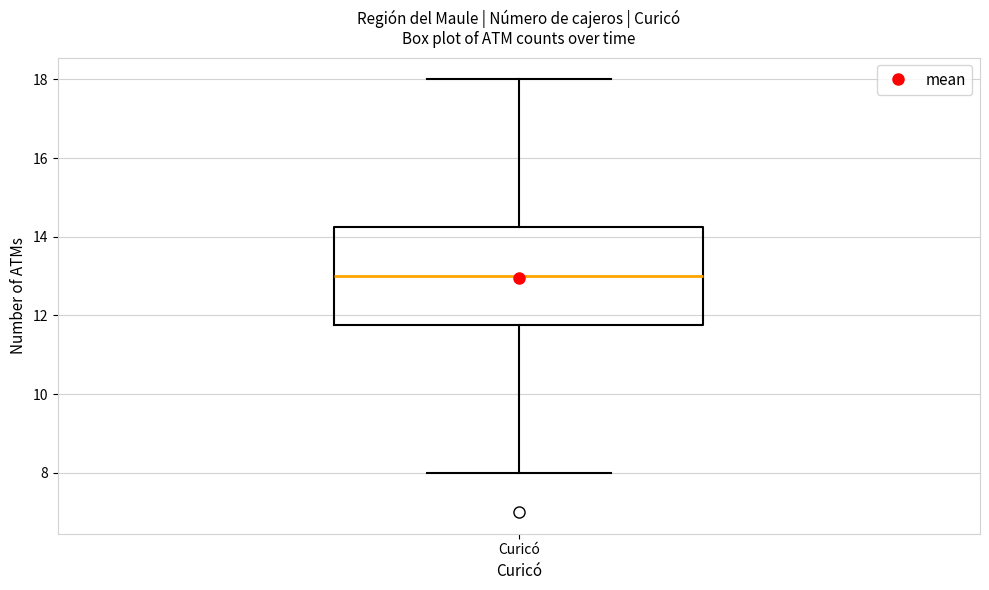

Where does the upper whisker of the box for Curicó end on the y-axis? The values are not printed on the chart, so give them approximately, as read against the axis.

18.0